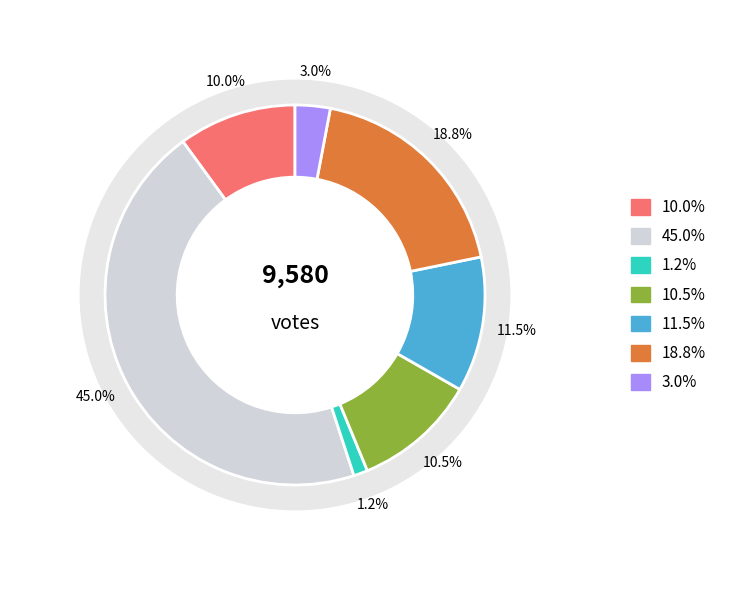

Is 8-2-Conte-West Hills School 02 the majority of the pie?

No